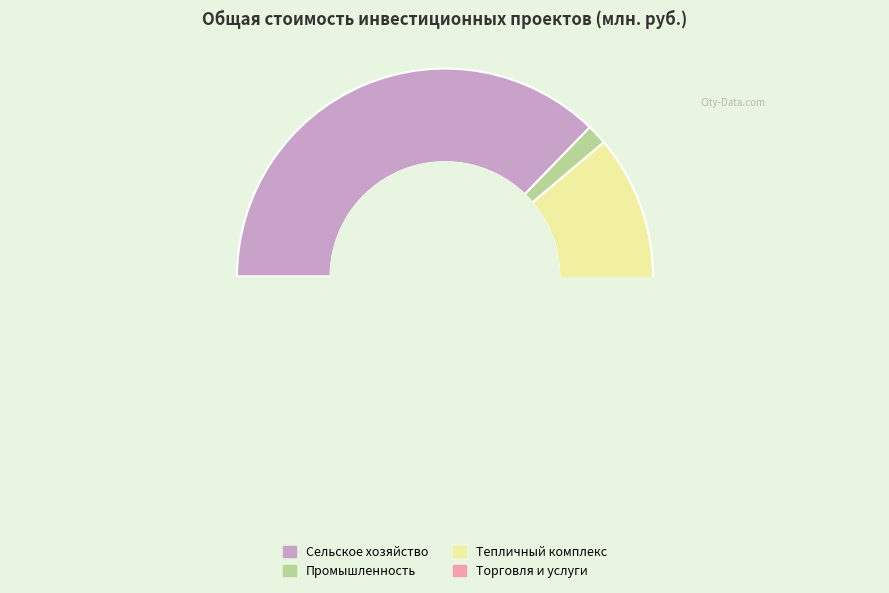

Is the sum of 14 and 16 greater than half?

Yes